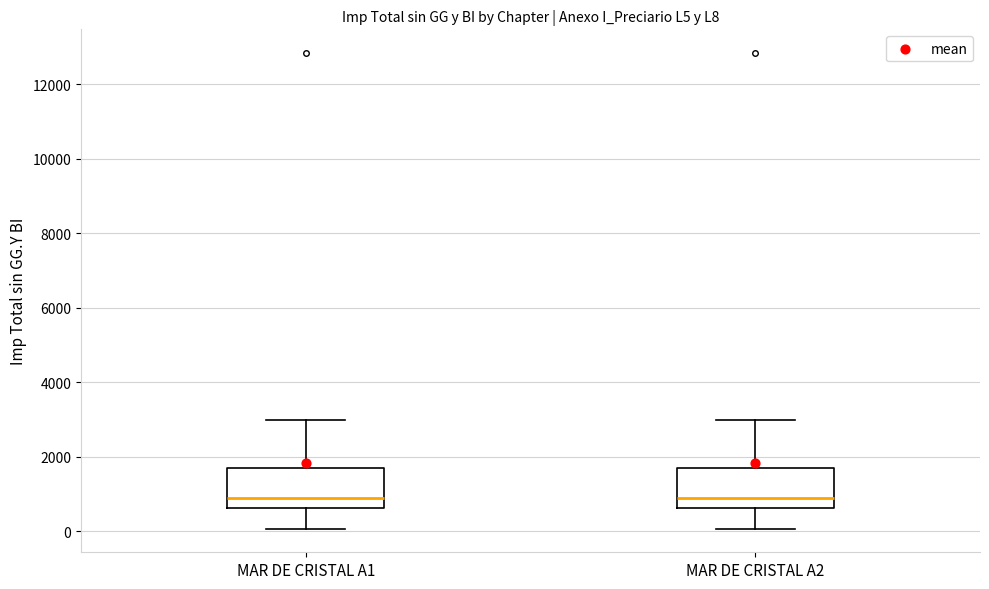

Reading left to right, transcribe this box plot: for each box, give where its median line is, the range the box spans, and where its two whiskers end, as read against the y-axis. The values are not printed on the chart, so give them approximately, as read against the axis.

MAR DE CRISTAL A1: median 800, box 600 to 1600, whiskers 0 to 3000
MAR DE CRISTAL A2: median 800, box 600 to 1600, whiskers 0 to 3000